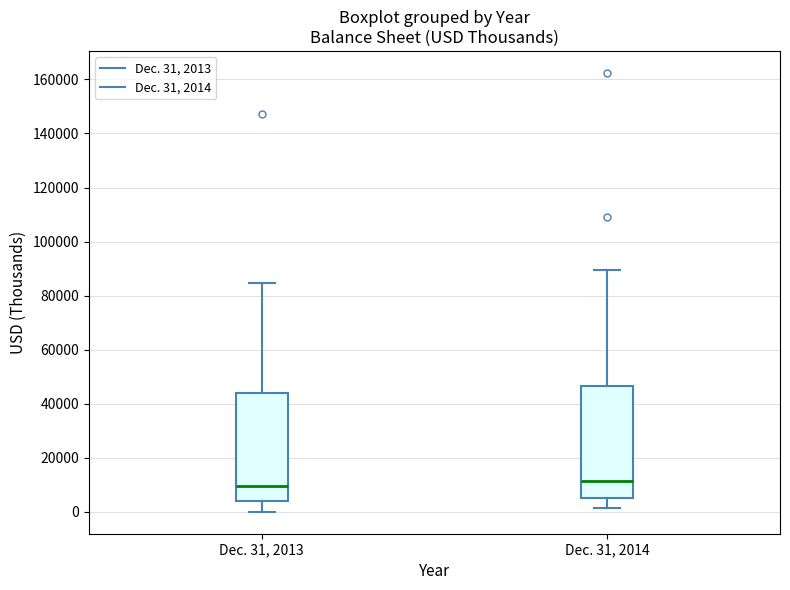

Where does the lower whisker of the box for Dec. 31, 2013 end on the y-axis? The values are not printed on the chart, so give them approximately, as read against the axis.

0